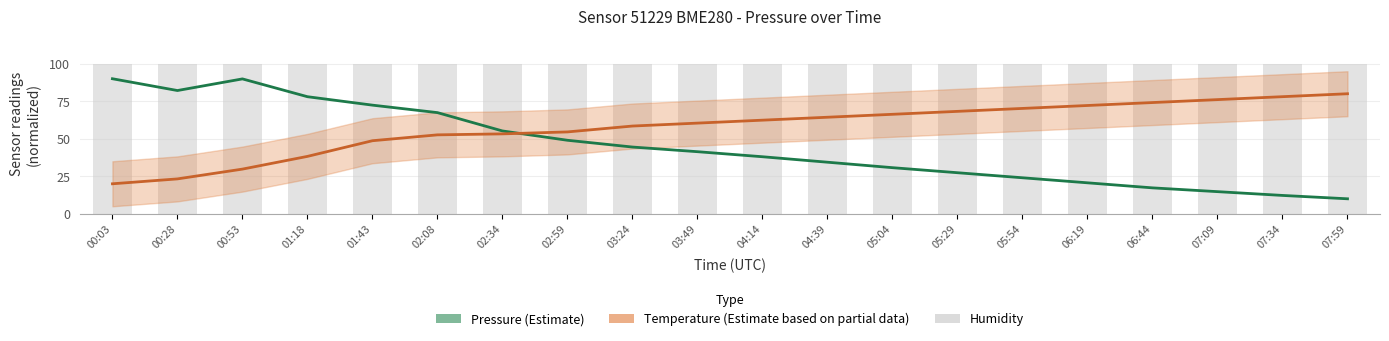

How many groups of bars are there?

20